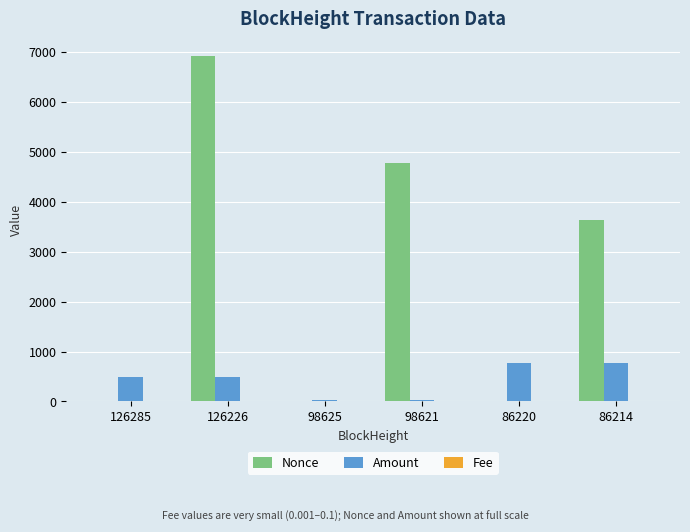

How many groups of bars are there?

6